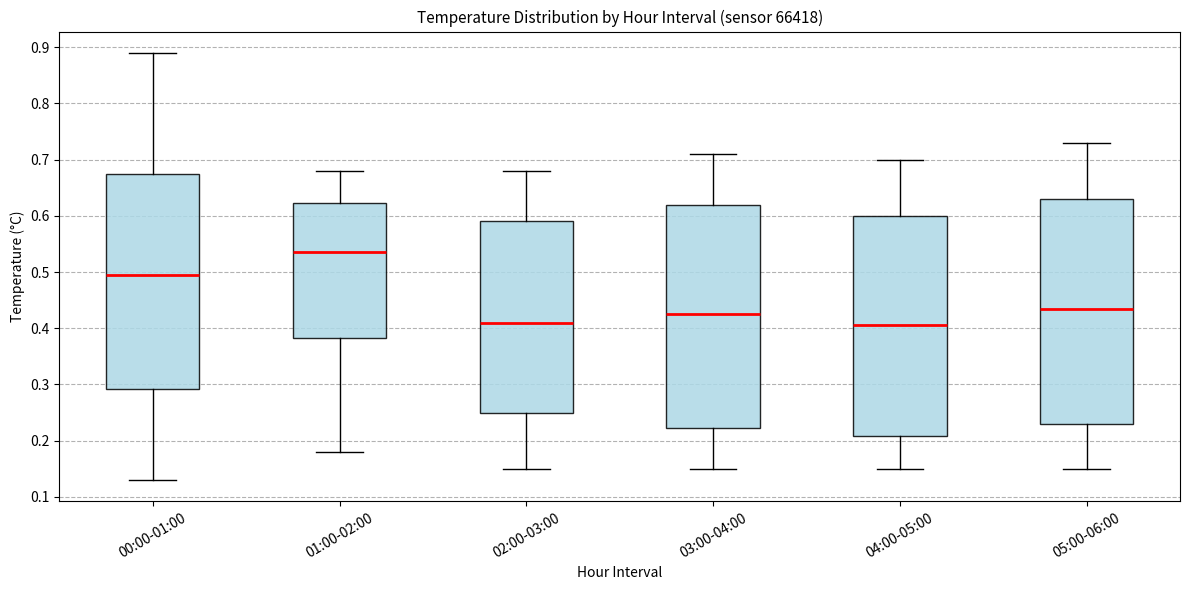

Reading left to right, read every box against the y-axis: the position of its median line, the range the box covers, and the ends of its whiskers. The values are not printed on the chart, so give them approximately, as read against the axis.

00:00-01:00: median 0.50, box 0.29 to 0.68, whiskers 0.13 to 0.89
01:00-02:00: median 0.54, box 0.38 to 0.62, whiskers 0.18 to 0.68
02:00-03:00: median 0.41, box 0.25 to 0.59, whiskers 0.15 to 0.68
03:00-04:00: median 0.43, box 0.22 to 0.62, whiskers 0.15 to 0.71
04:00-05:00: median 0.41, box 0.21 to 0.60, whiskers 0.15 to 0.70
05:00-06:00: median 0.44, box 0.23 to 0.63, whiskers 0.15 to 0.73